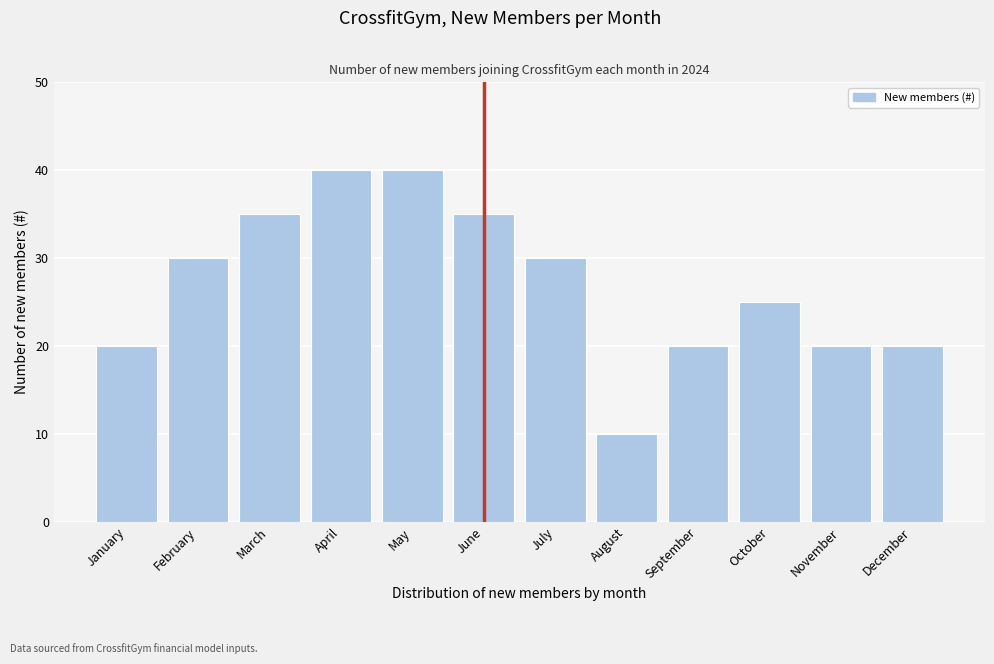

Reading left to right, transcribe all the data shown in this chart.

20	30	35	40	40	35	30	10	20	25	20	20